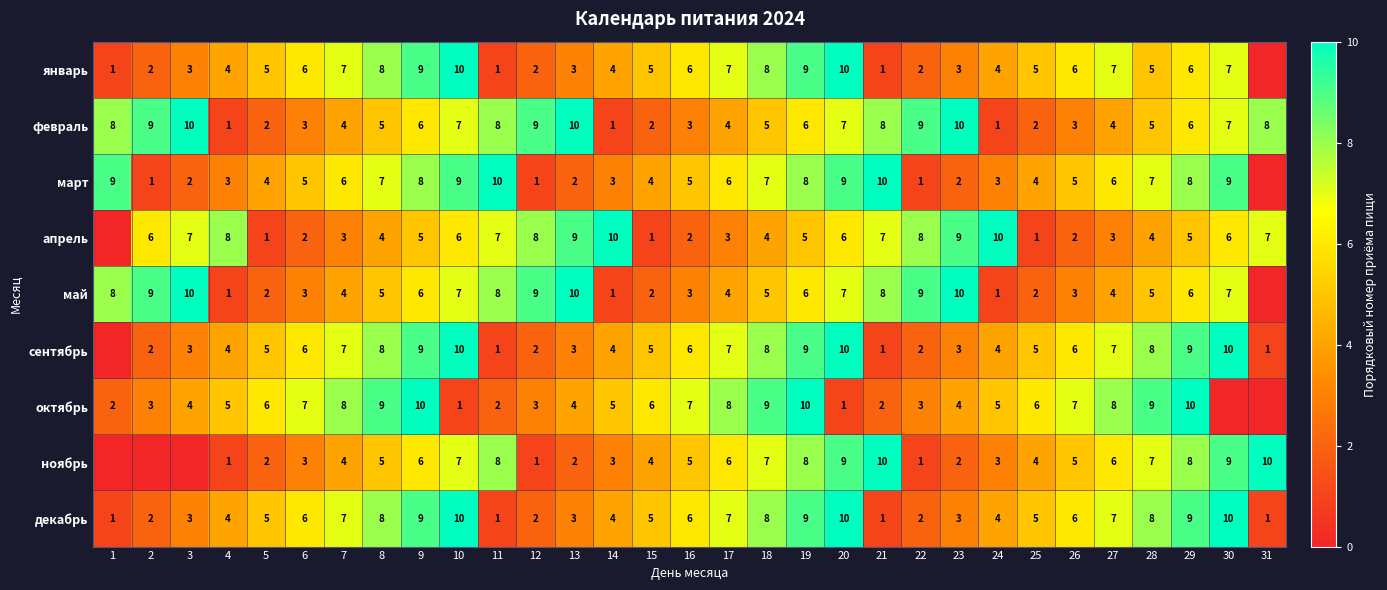

How many февраль values are between 3 and 8?

19